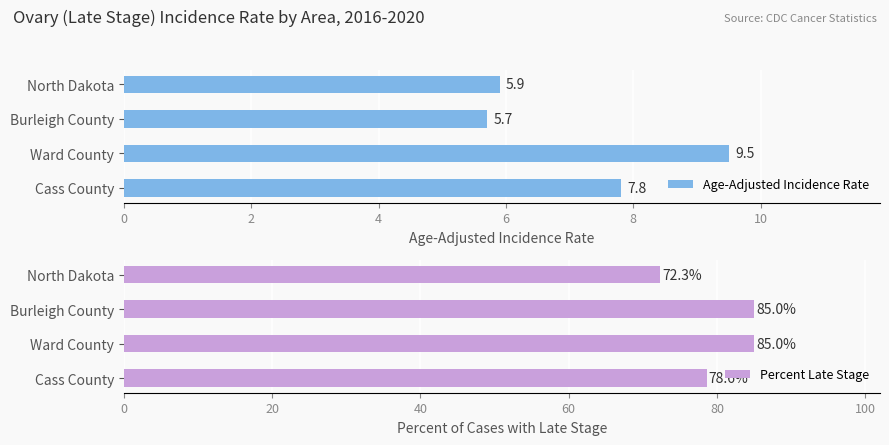

How many values in the Percent Late Stage series are below 85?

2